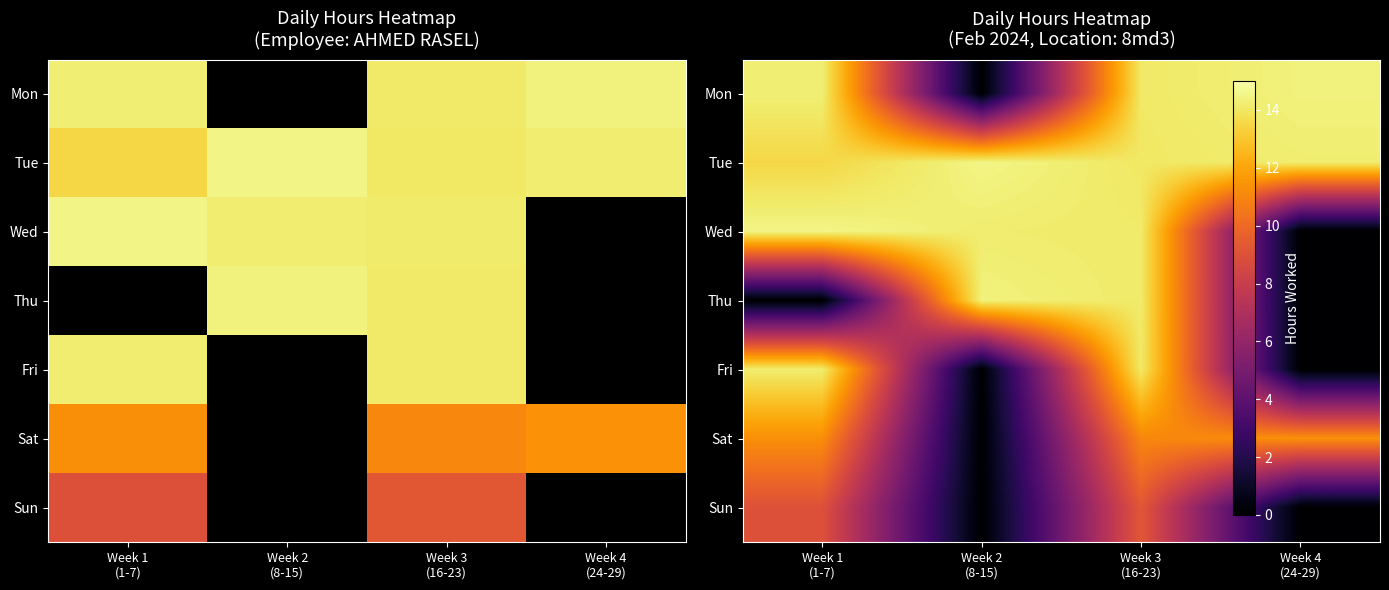

The value of Tue at Week 1 (1-7) is 8.5. True or false?

False